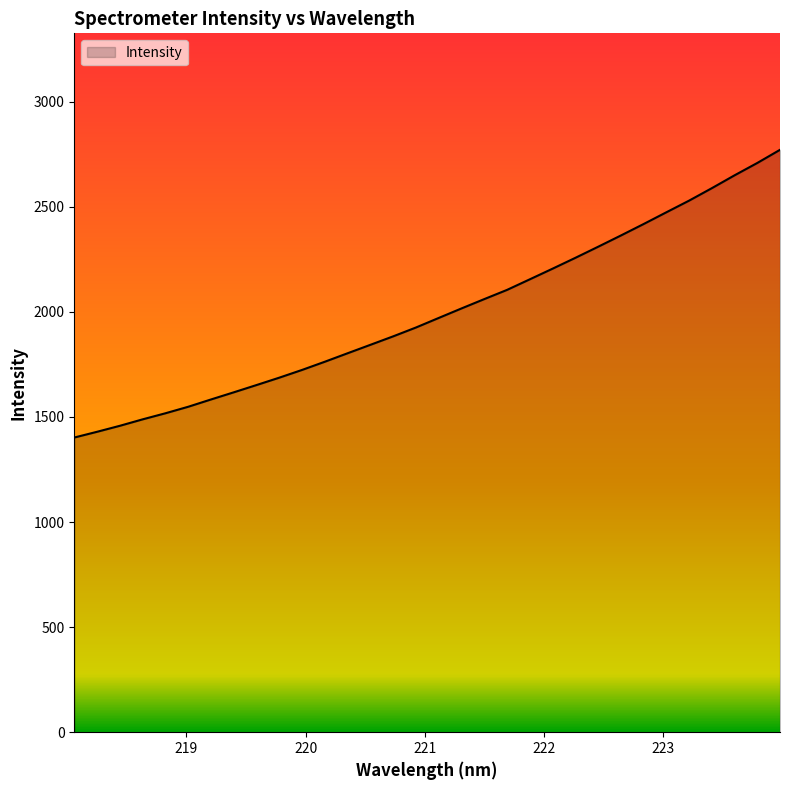

What is the greatest value displayed?

2770.9